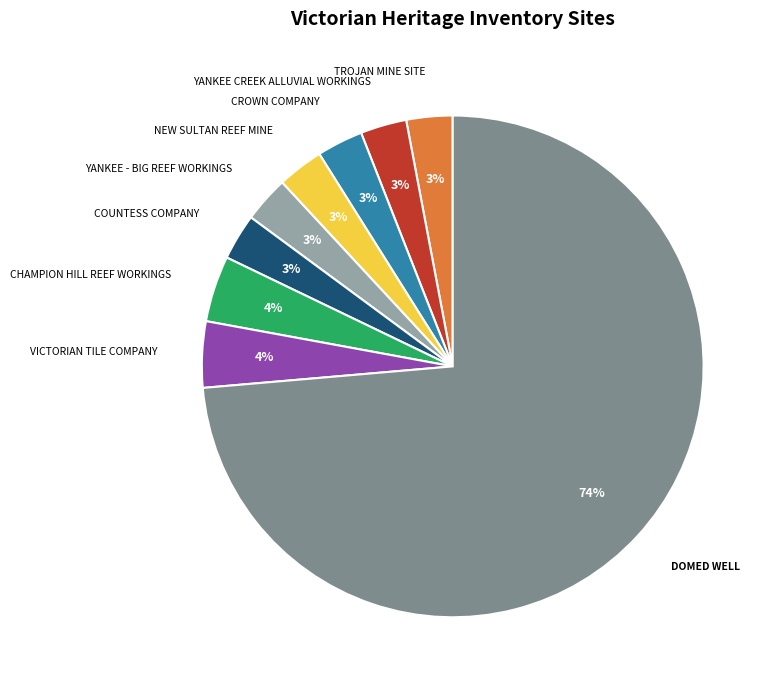

Is it true that VICTORIAN TILE COMPANY is 4% of the pie?

True